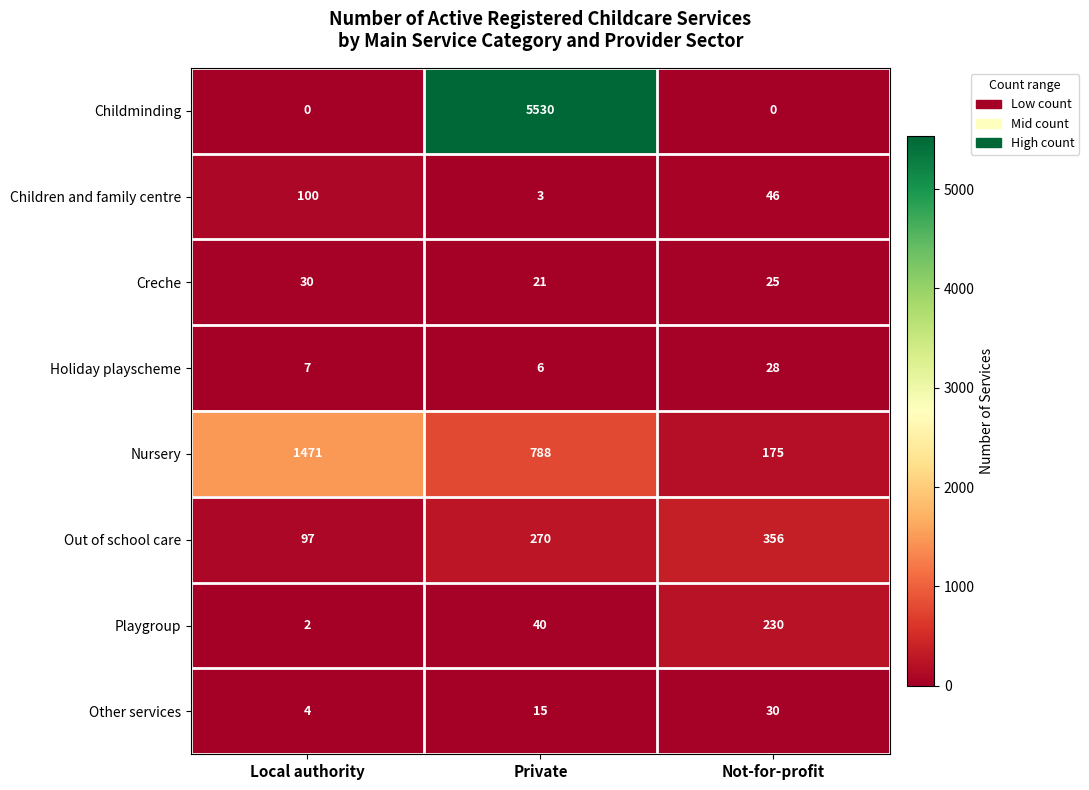

Which series changed the most between Local authority and Not-for-profit?

Nursery